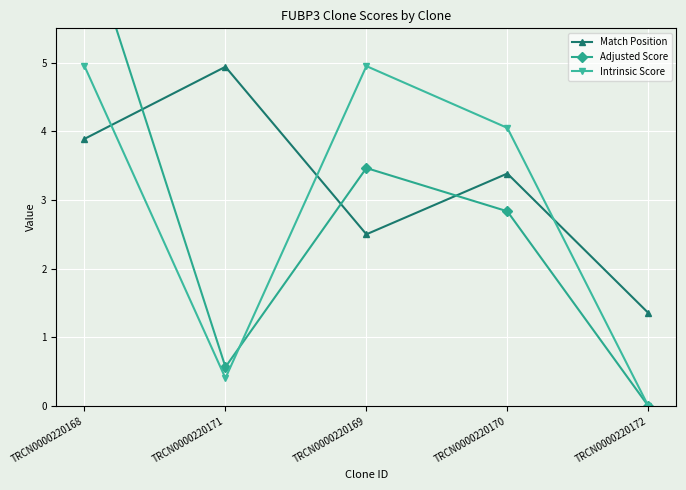

Which category has the lowest value in the Intrinsic Score series?

TRCN0000220172